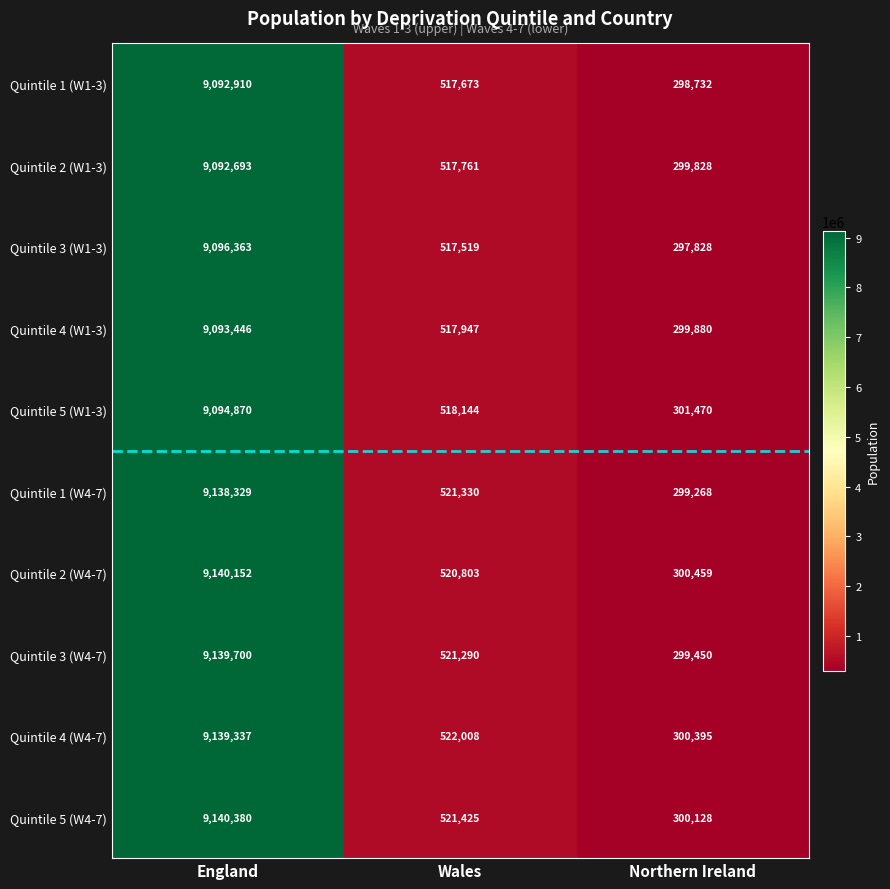

Rank the series by their maximum value, from lowest to highest.

Quintile 2 (W1-3), Quintile 1 (W1-3), Quintile 4 (W1-3), Quintile 5 (W1-3), Quintile 3 (W1-3), Quintile 1 (W4-7), Quintile 4 (W4-7), Quintile 3 (W4-7), Quintile 2 (W4-7), Quintile 5 (W4-7)